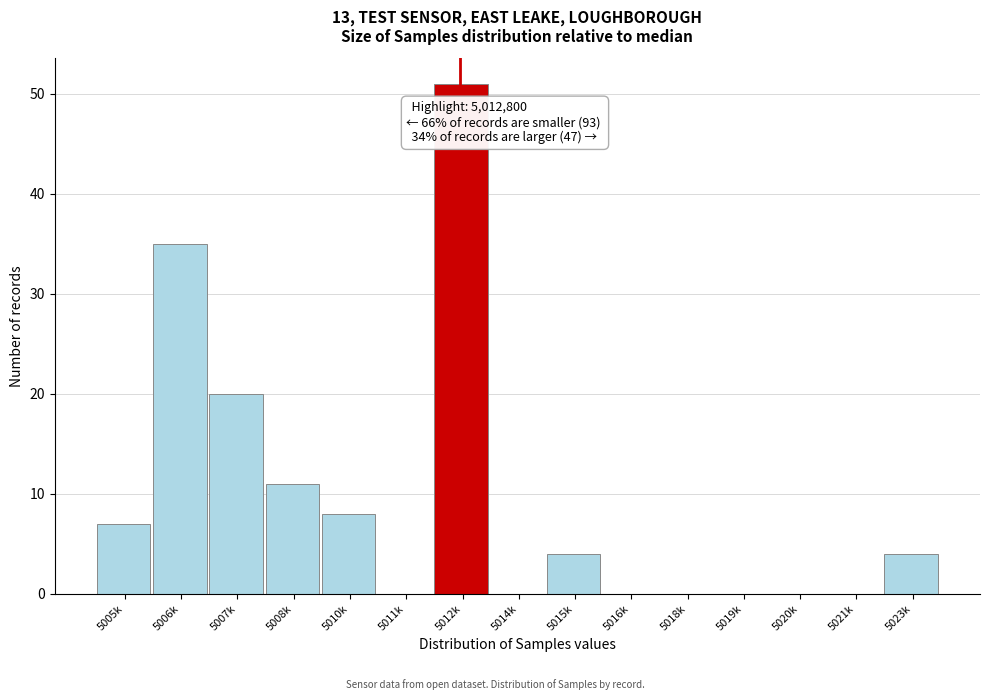

Reading left to right, transcribe all the data shown in this chart.

5005k=7	5006k=35	5007k=20	5008k=11	5010k=8	5011k=0	5012k=51	5014k=0	5015k=4	5016k=0	5018k=0	5019k=0	5020k=0	5021k=0	5023k=4